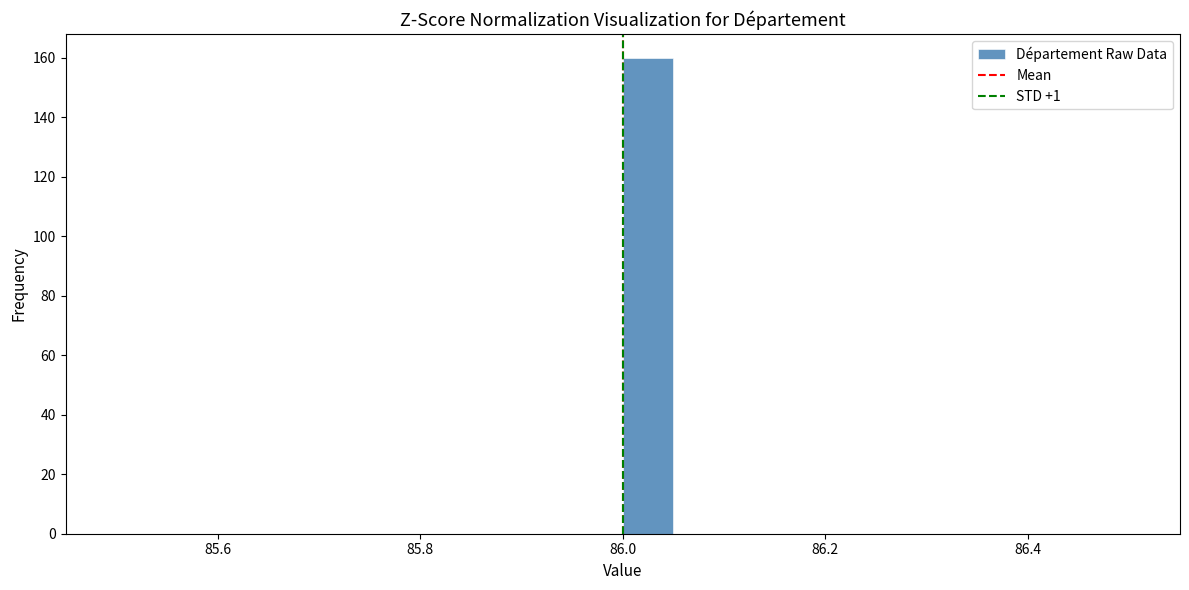

Around what value on the x-axis is the tallest bar? Give the approximate position of its centre, as read against the axis.

86.02